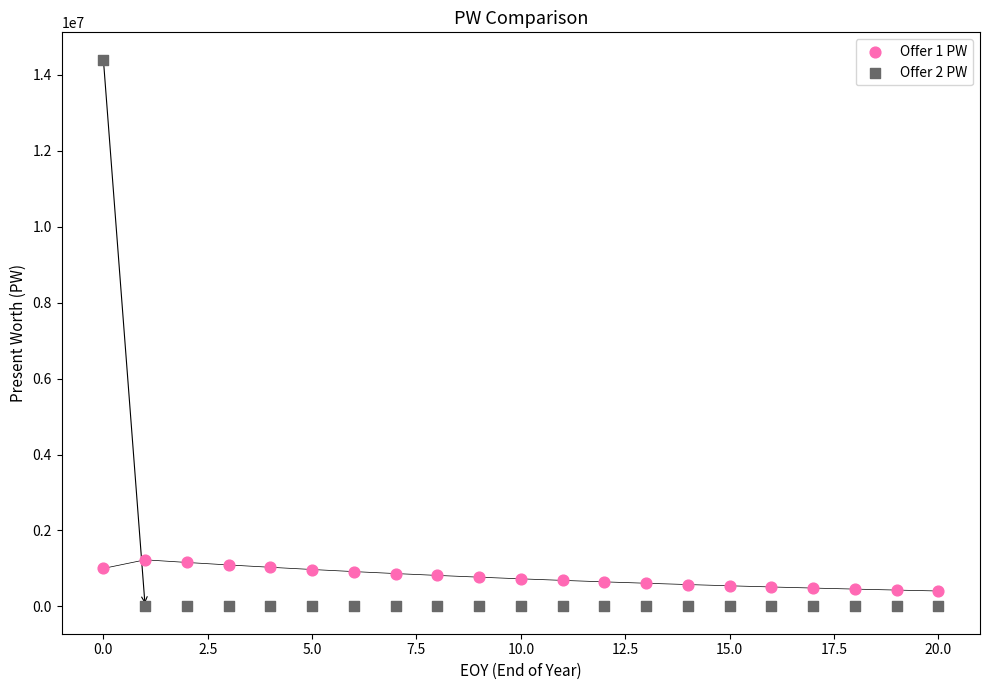

Across all data points, what is the range of Y values (max minus min)?

14400000.0